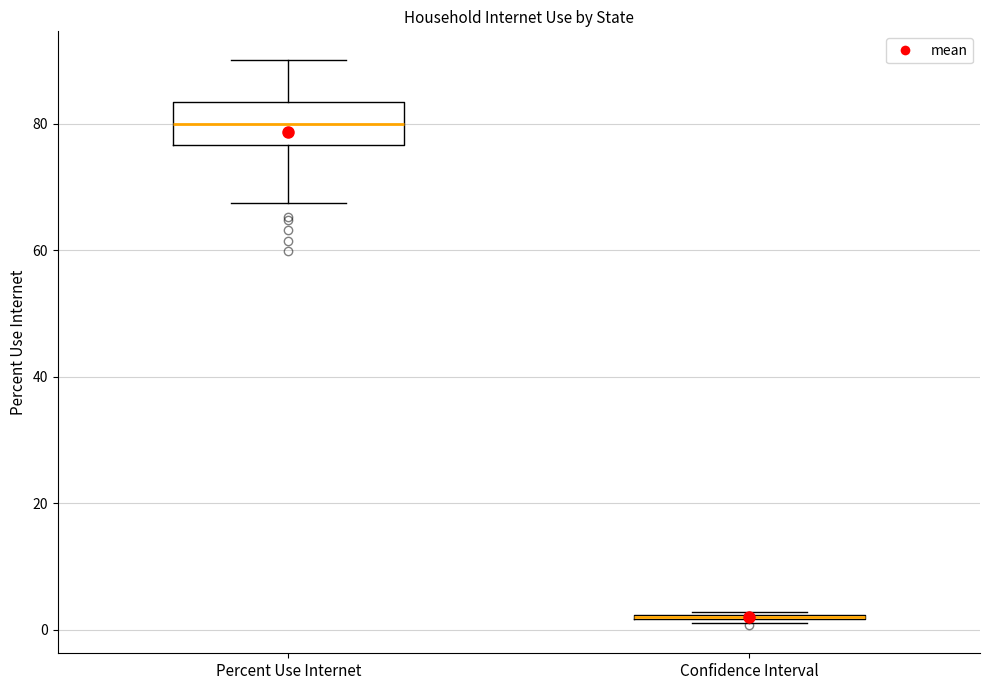

Reading left to right, transcribe this box plot: for each box, give where its median line is, the range the box spans, and where its two whiskers end, as read against the y-axis. The values are not printed on the chart, so give them approximately, as read against the axis.

Percent Use Internet: median 80, box 76 to 84, whiskers 68 to 90
Confidence Interval: box collapsed to a line at 2, whiskers 2 to 2